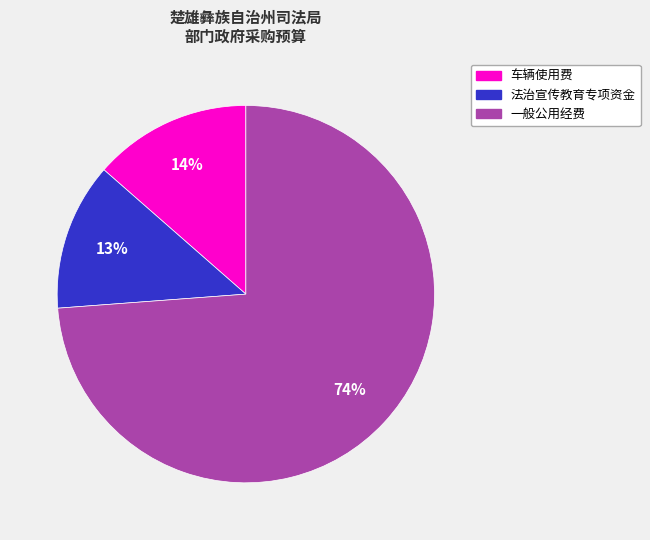

How many segments does this pie chart have?

3